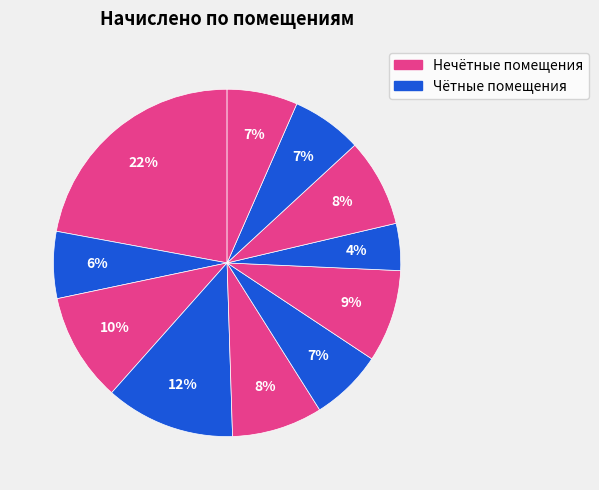

How many segments does this pie chart have?

11